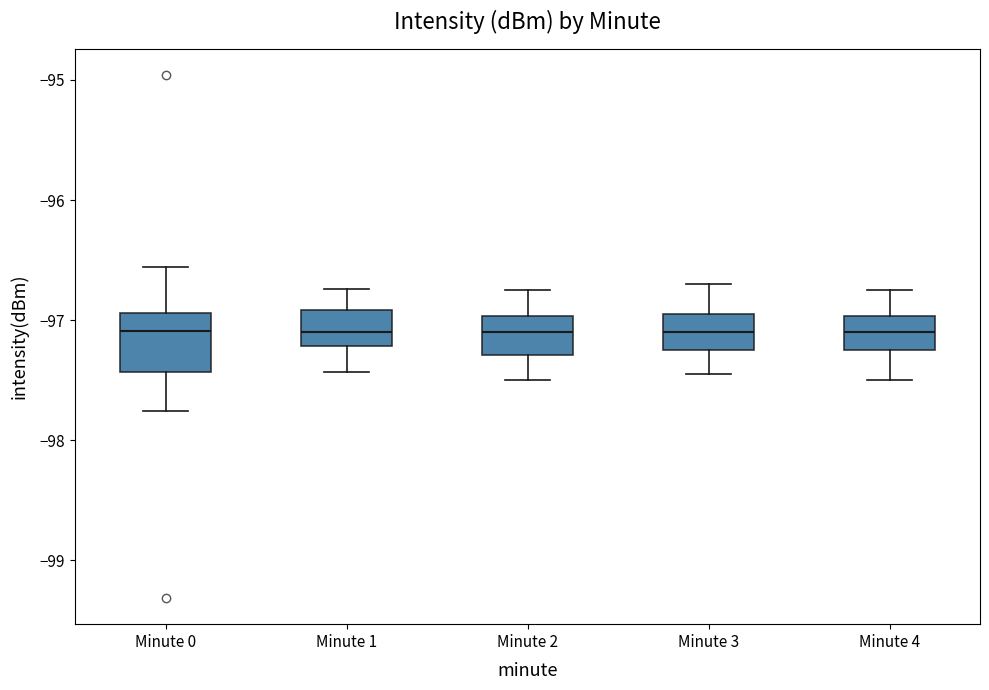

Where does the lower whisker of the box for Minute 4 end on the y-axis? The values are not printed on the chart, so give them approximately, as read against the axis.

-97.5